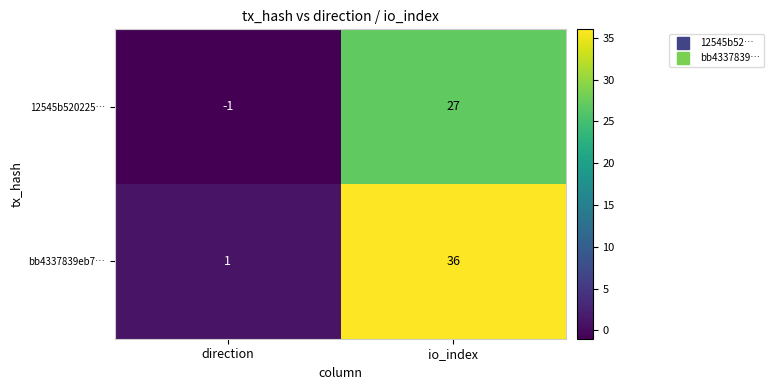

At which category is the sum across all series the highest?

io_index